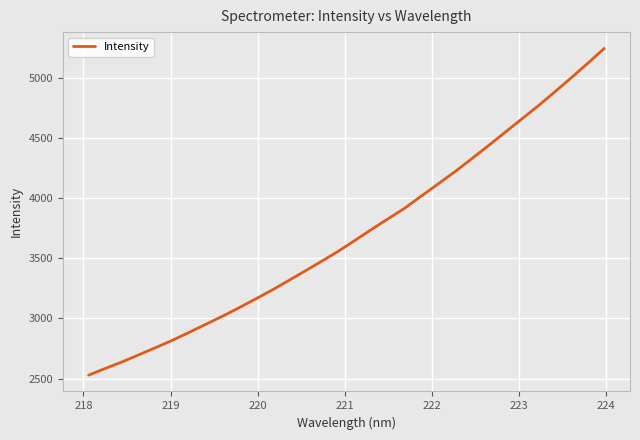

What is the smallest value displayed?

2528.8